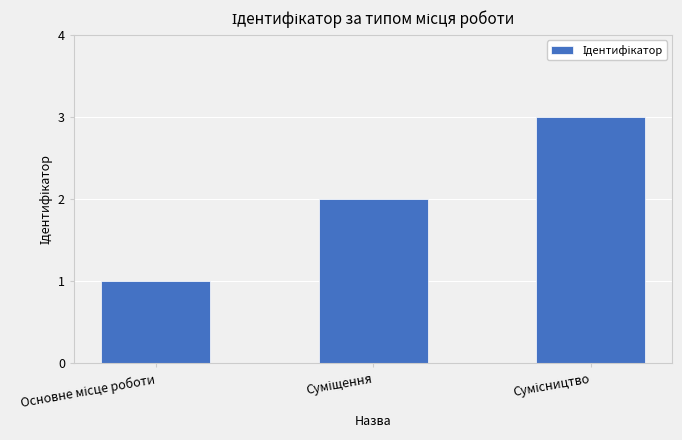

What is the maximum value shown in the chart?

3